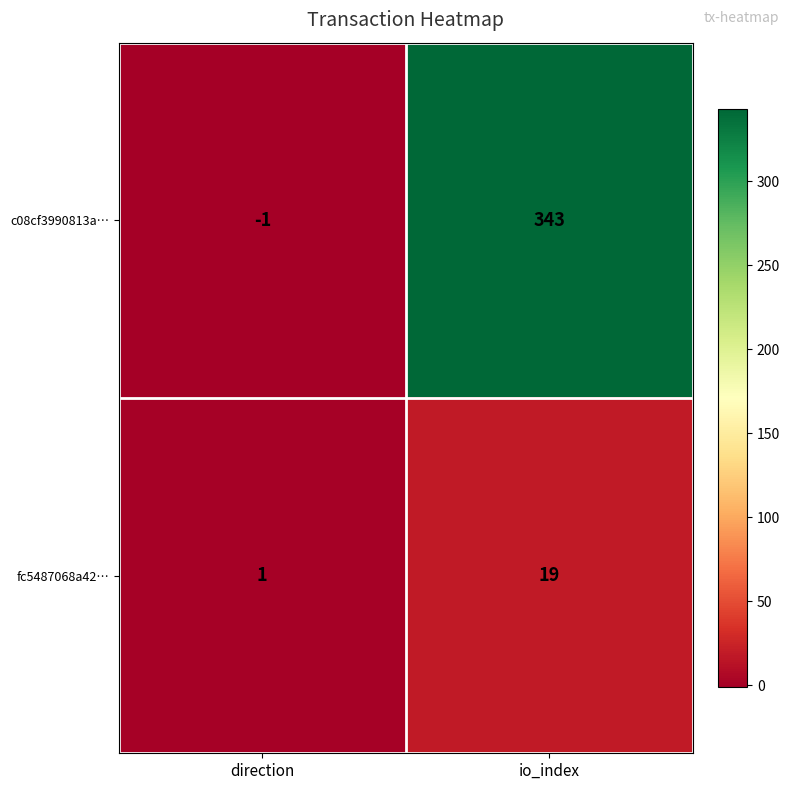

At how many categories does at least one series exceed 266?

1